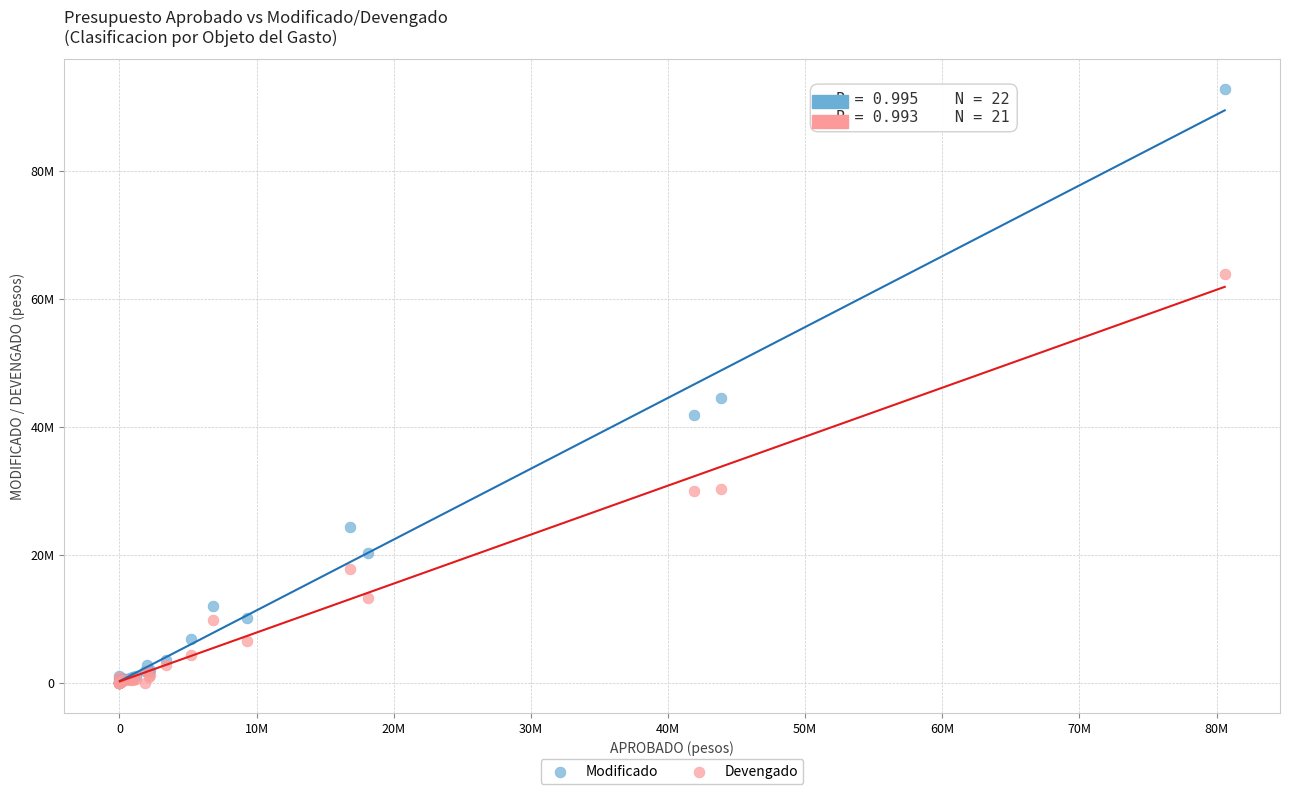

What are all the series names shown in the legend?

Modificado, Devengado